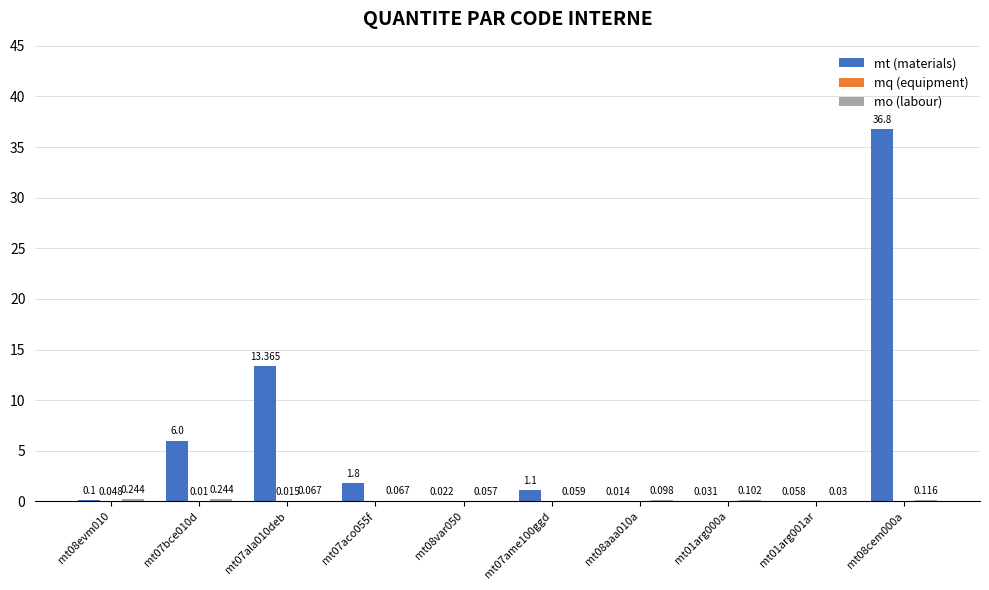

How many data points in mt (materials) are above 1?

5